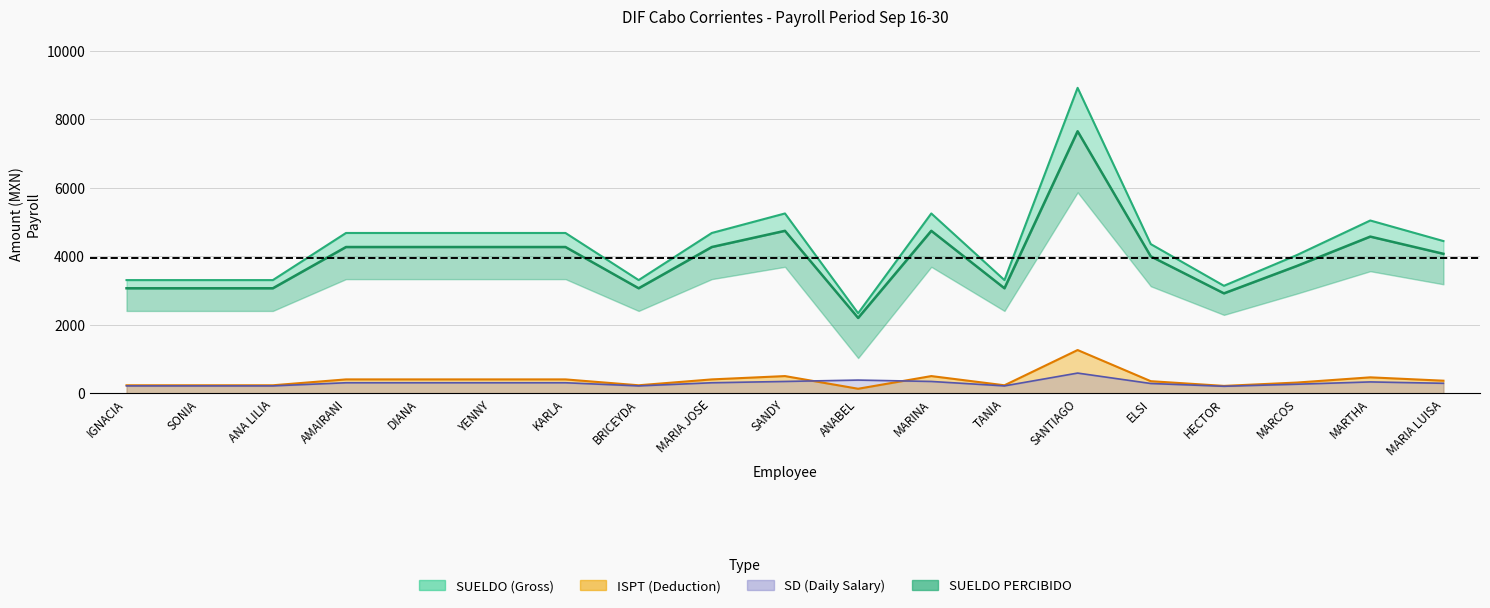

How many values in the Percibido line series are below 4075?

9